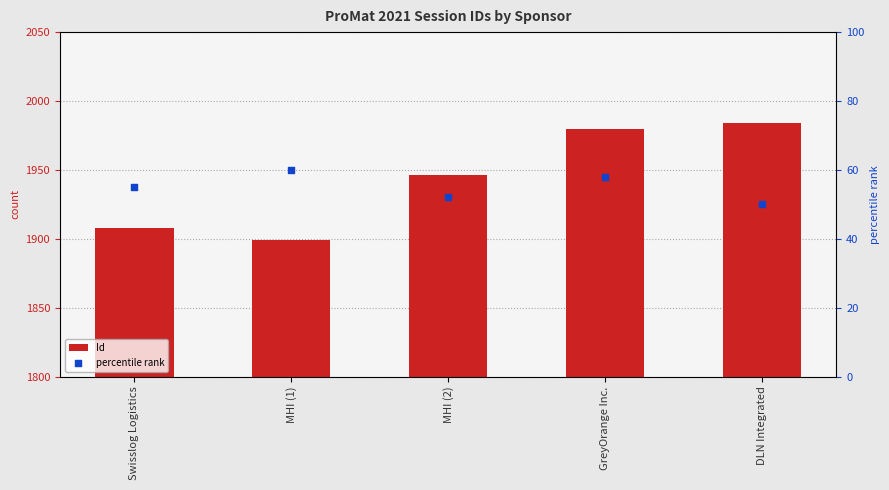

Is the value of percentile rank at MHI (1) greater than the value of Id at MHI (2)?

No